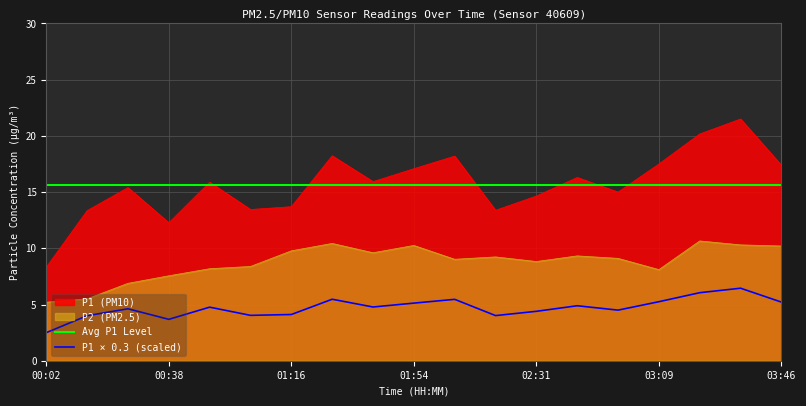

At how many categories does at least one series exceed 16?

8